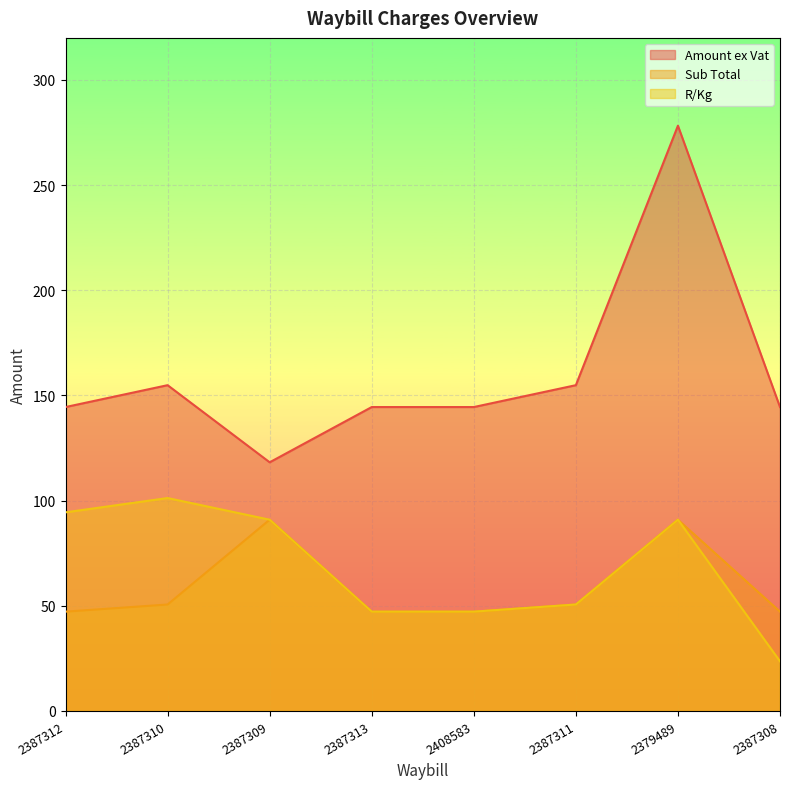

How many values in the R/Kg series exceed 90?

4